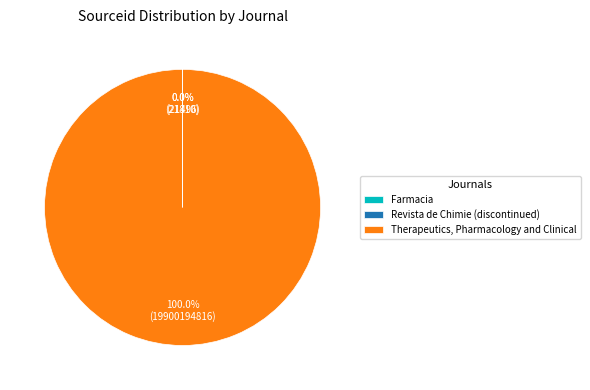

To the nearest percent, what percentage of the pie is Therapeutics, Pharmacology and Clinical?

100%